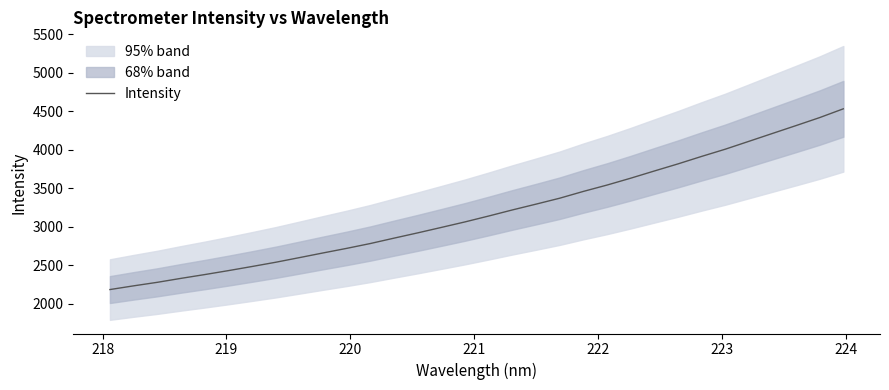

What is the maximum value for Intensity?

4531.1